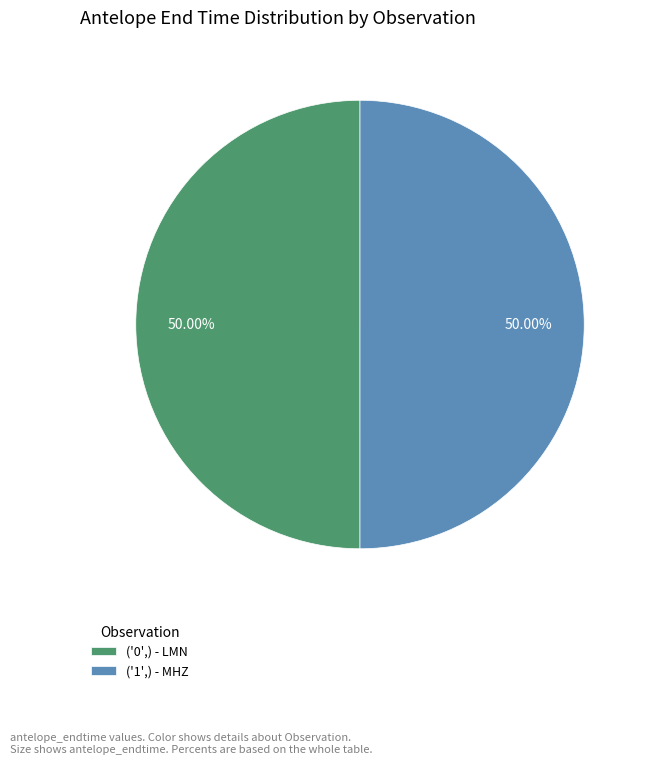

Do ('1',) - MHZ and ('0',) - LMN together represent more than half of the pie?

Yes